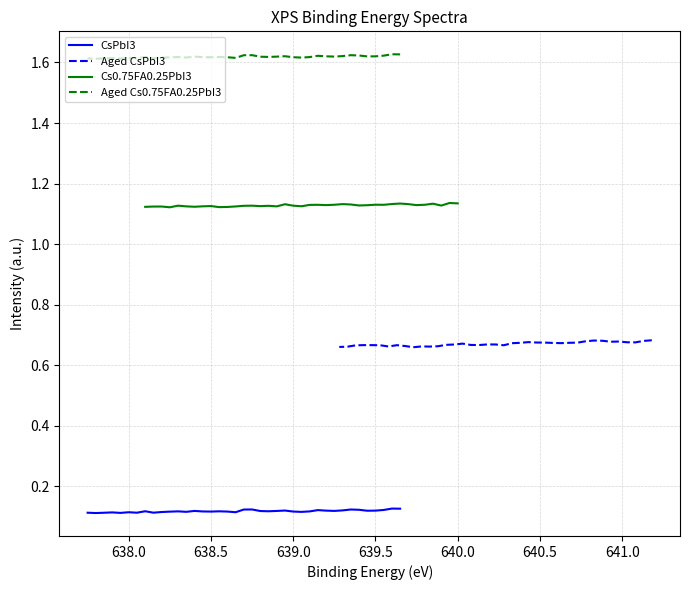

What is the maximum value shown in the chart?

1.6